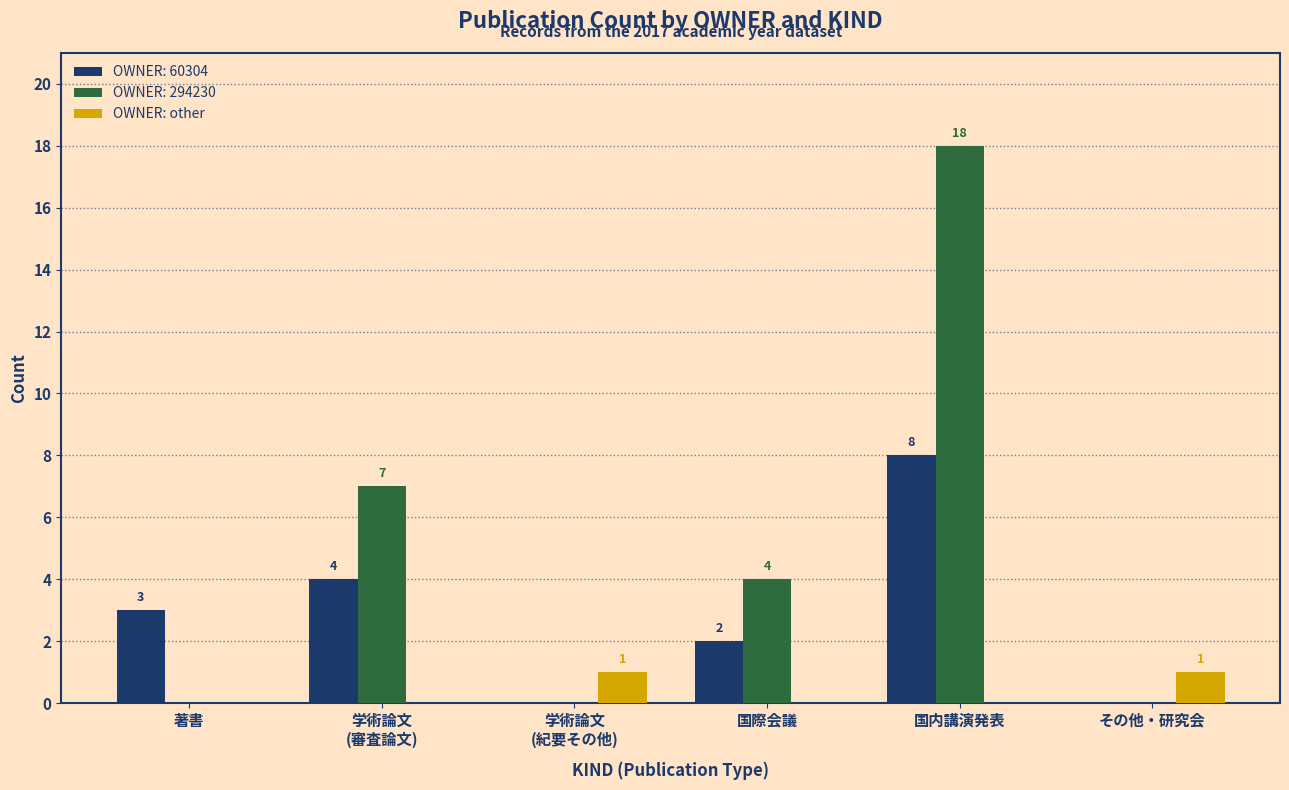

At which category does the chart reach its peak across all series?

国内講演発表